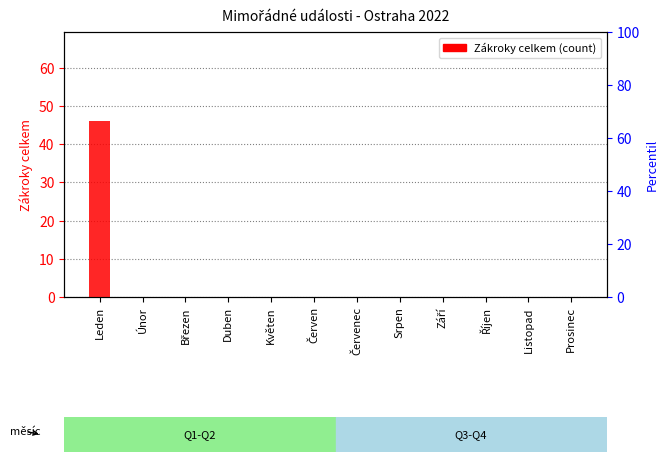

Reading right to left, what are all the values shown in this chart?

Prosinec=0	Listopad=0	Říjen=0	Září=0	Srpen=0	Červenec=0	Červen=0	Květen=0	Duben=0	Březen=0	Únor=0	Leden=46